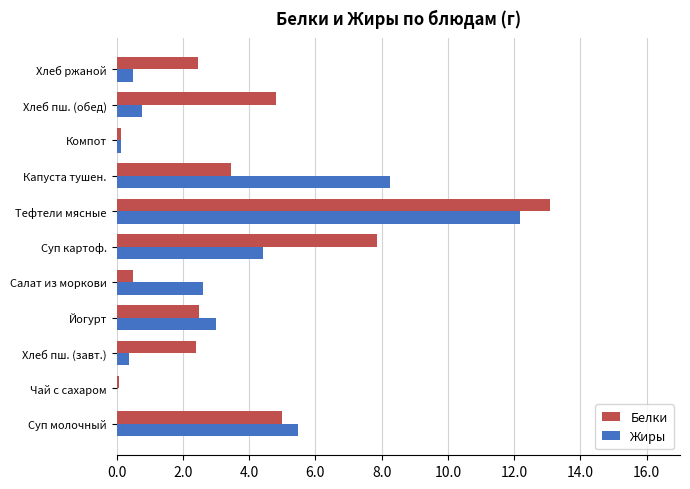

The Белки series shows 4.8 at Хлеб пш. (обед). True or false?

True